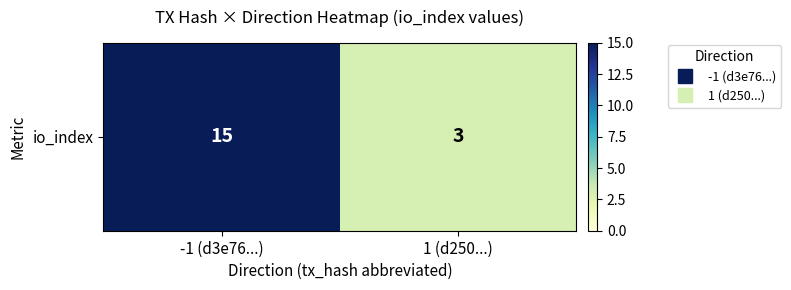

What is the sum of all values?

18